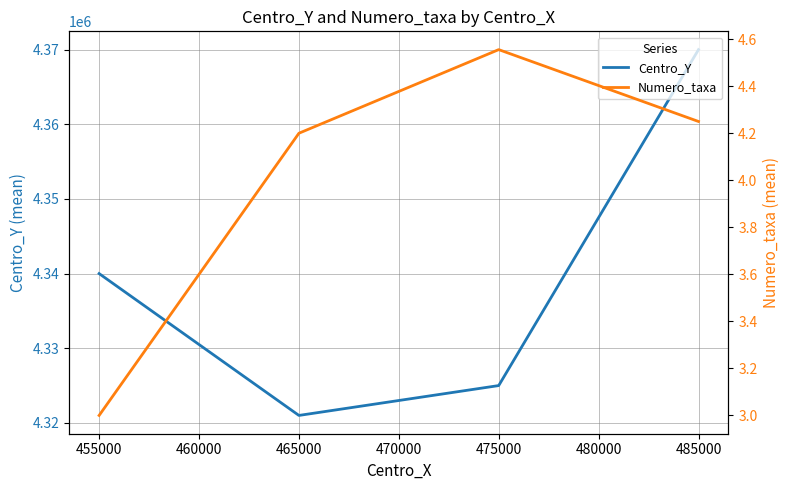

At which label does Centro_Y reach its peak?

485000